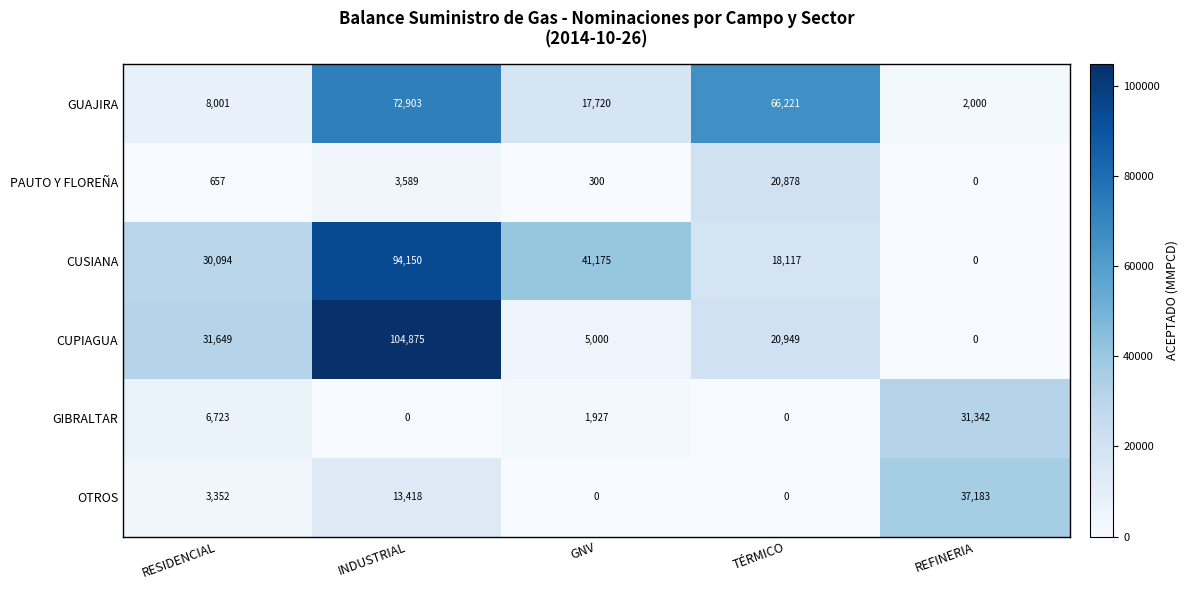

Rank the series at GNV from highest to lowest value.

CUSIANA, GUAJIRA, CUPIAGUA, GIBRALTAR, PAUTO Y FLOREÑA, OTROS